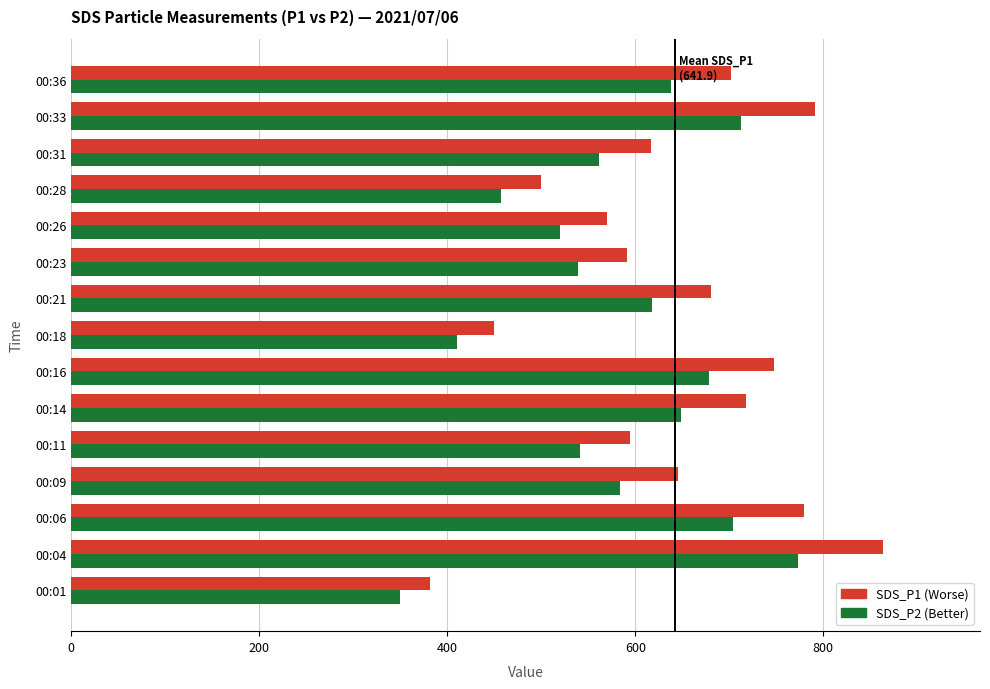

What is the difference between the highest and lowest values at 00:01?

31.0